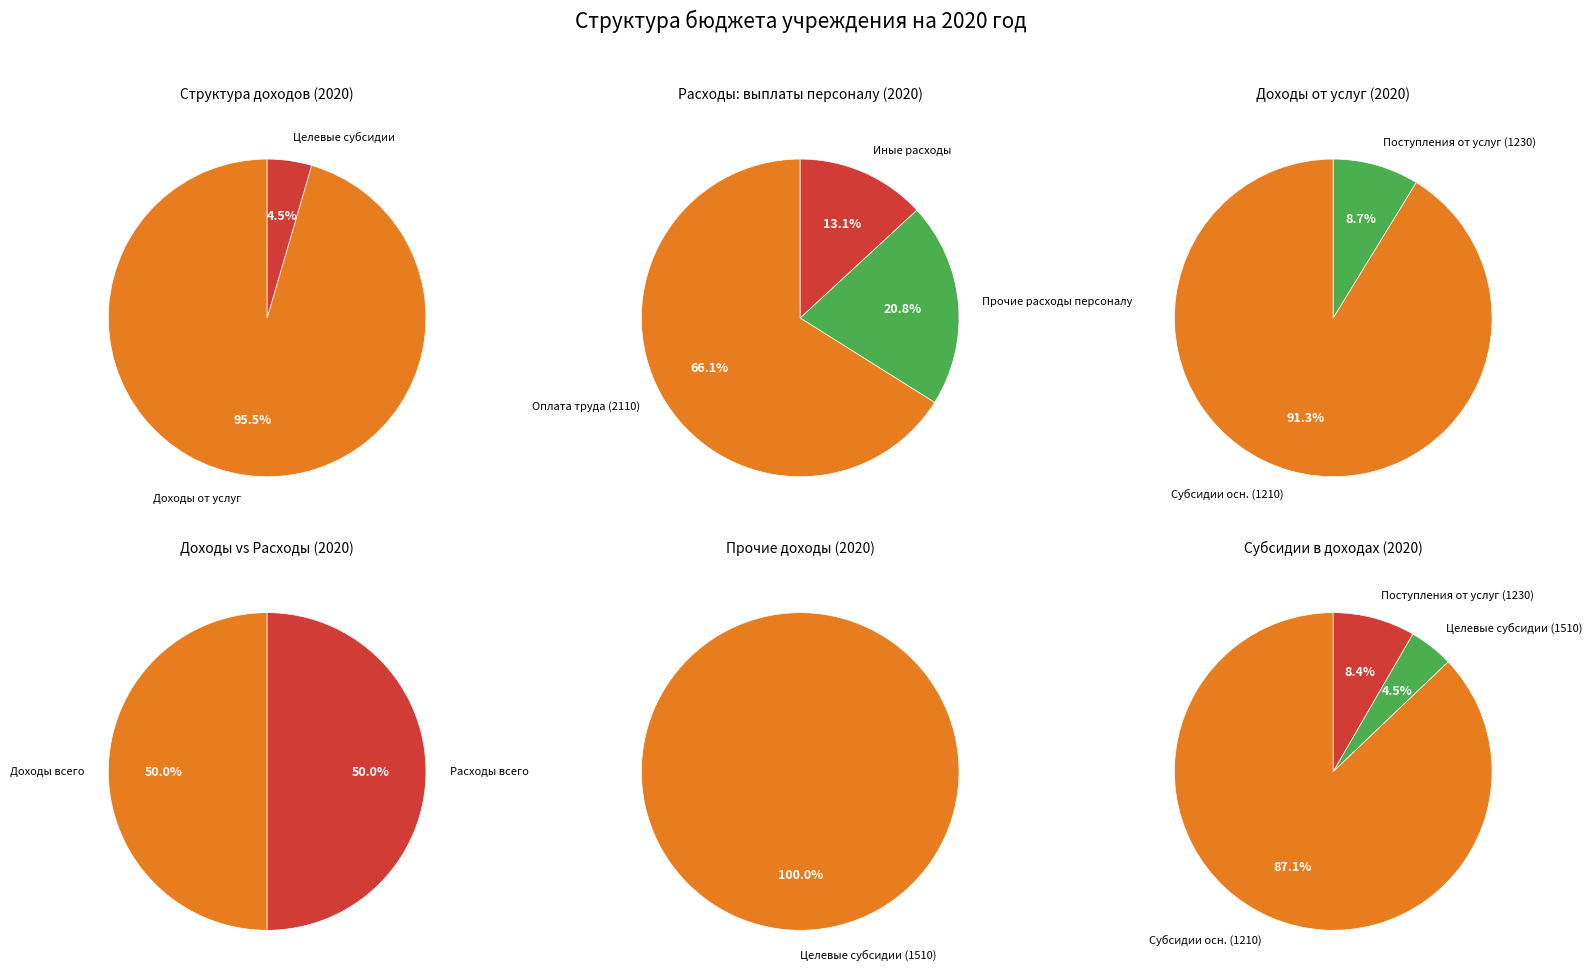

Does доходы от оказания услуг represent more than half of the total?

No